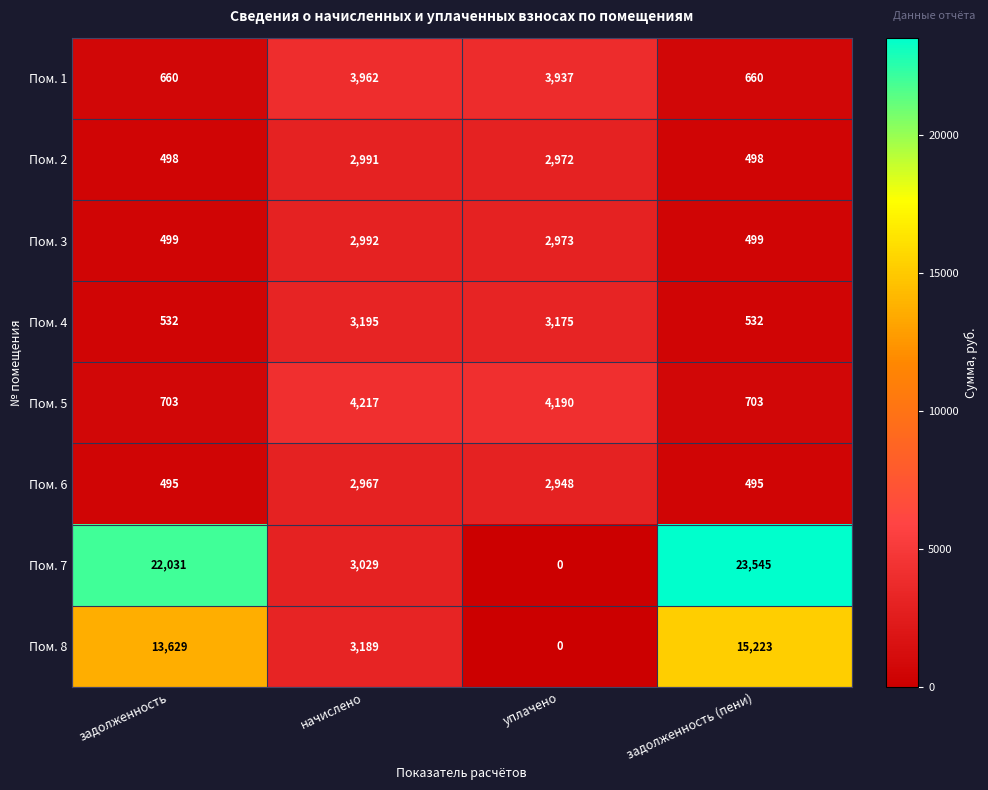

The value of Пом. 4 at уплачено is 3175. True or false?

True